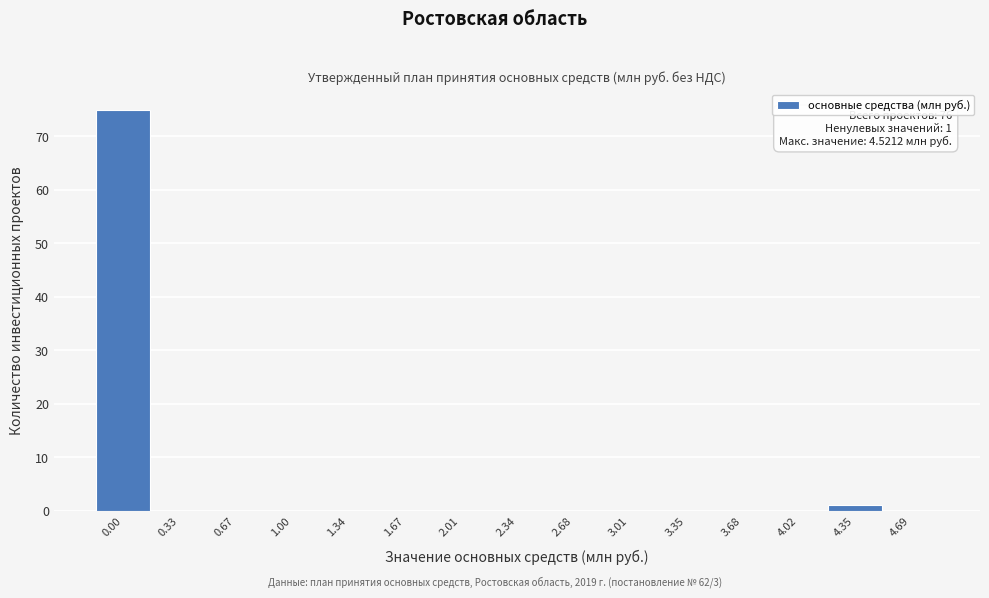

Reading left to right, list all the values displayed in this chart.

0.00=75	0.33=0	0.67=0	1.00=0	1.34=0	1.67=0	2.01=0	2.34=0	2.68=0	3.01=0	3.35=0	3.68=0	4.02=0	4.35=1	4.69=0